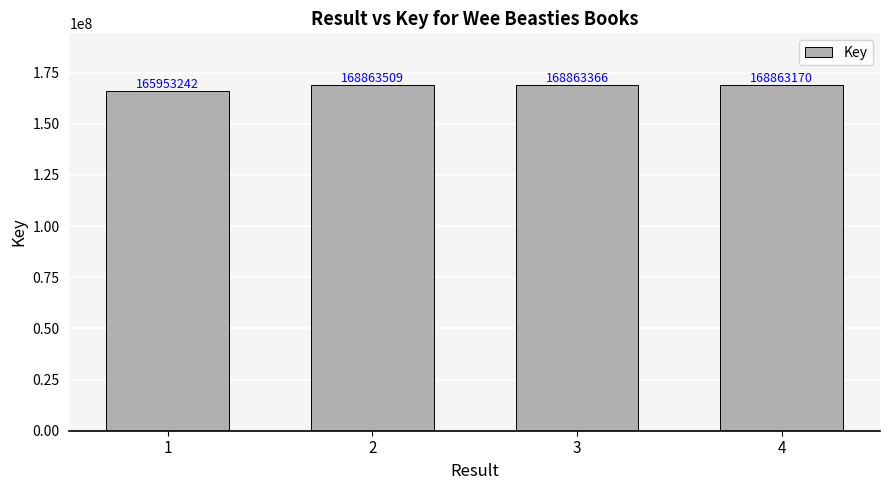

List the labels in order of value, largest first.

2, 3, 4, 1